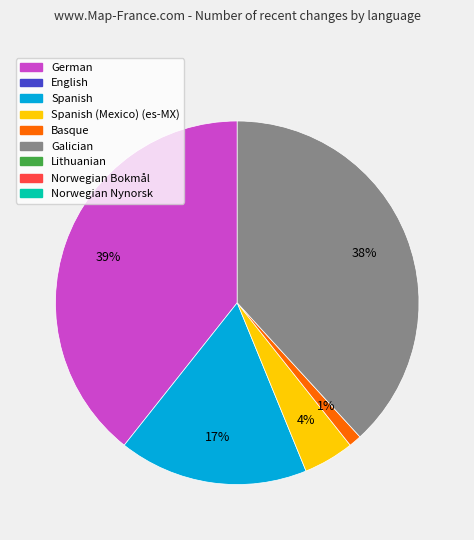

To the nearest percent, what is the difference between the largest and smallest slice percentages?

38%